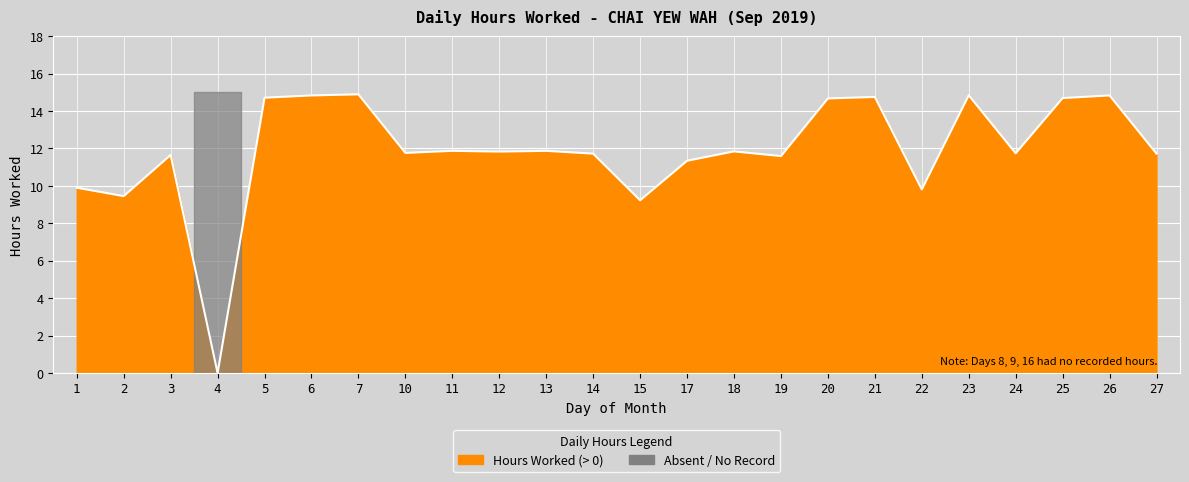

At which category does the data reach its first local valley?

2